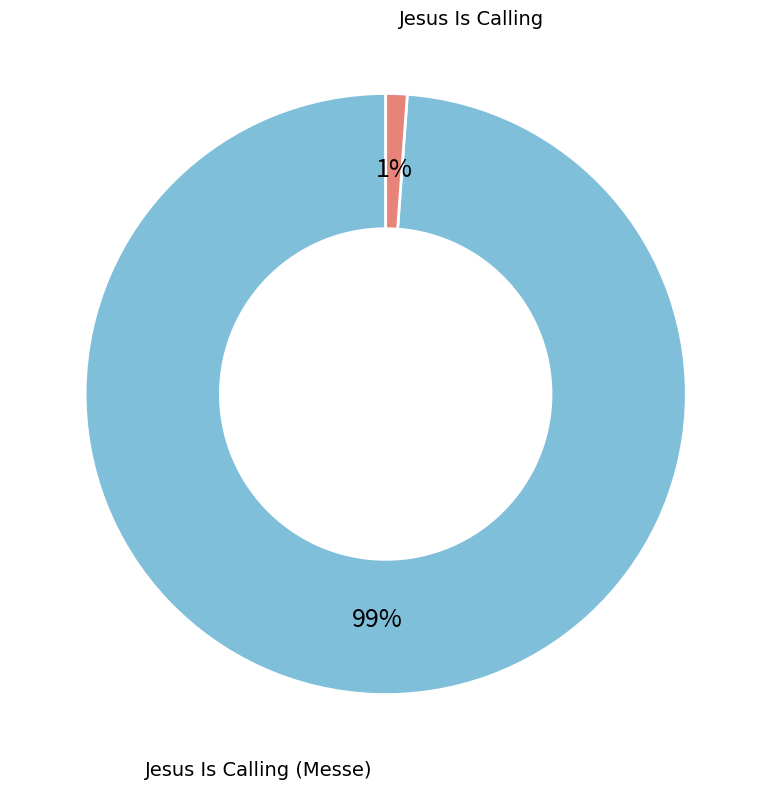

Does any single category account for the majority?

Yes